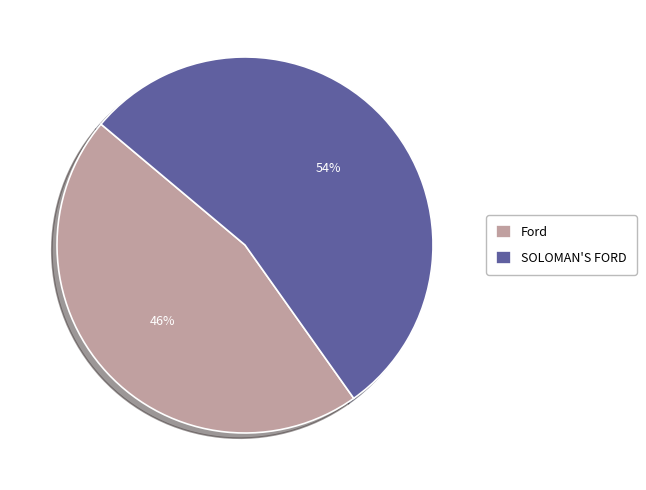

Does Ford represent more than half of the total?

No